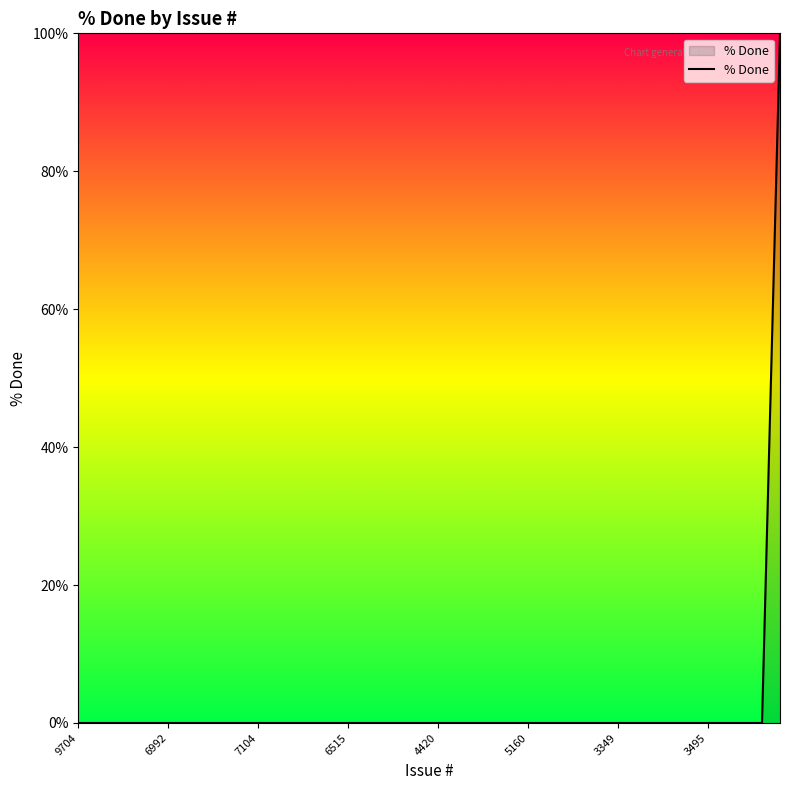

How many lines are shown in the chart?

1